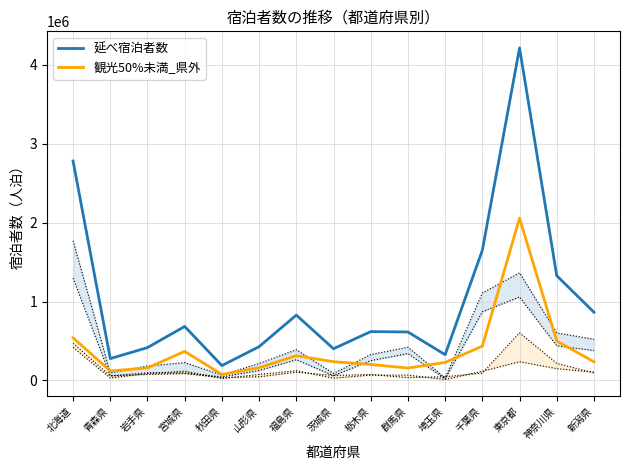

How many interior local valleys does the 延べ宿泊者数 series have?

4